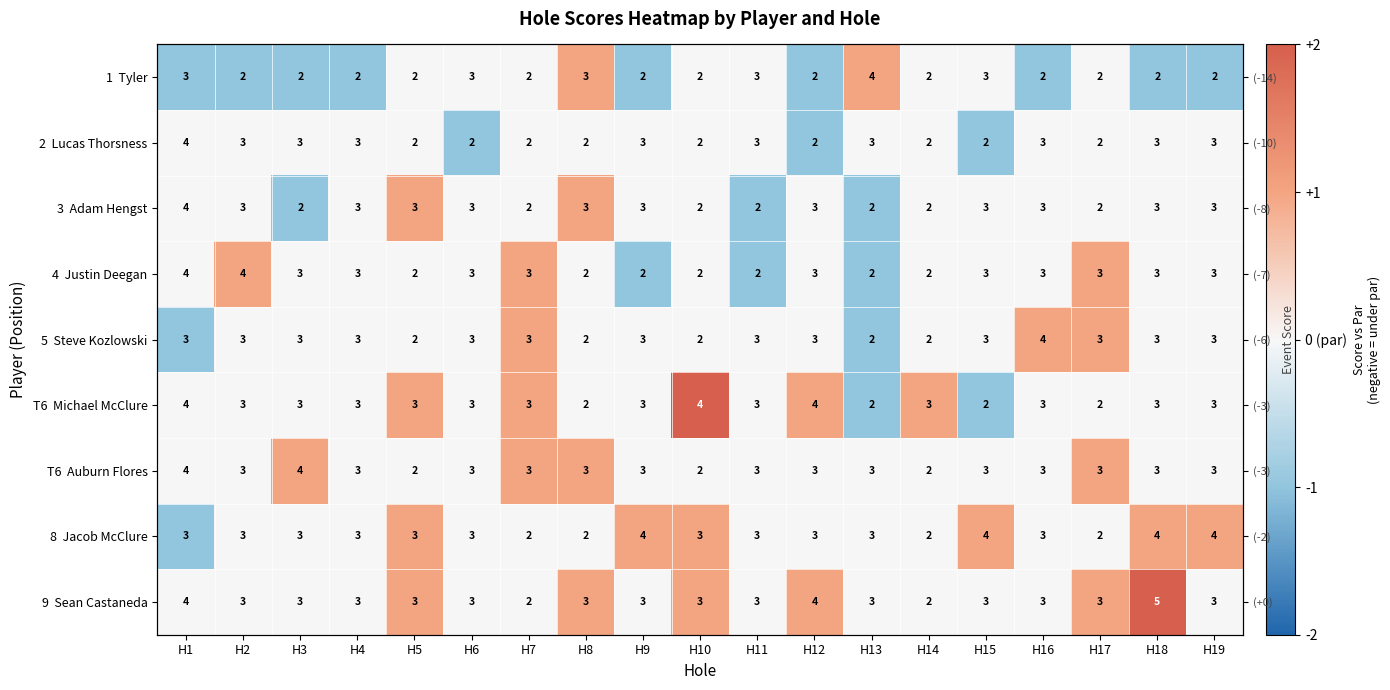

Rank the categories by 4 Justin Deegan value from lowest to highest.

H9, H11, H13, H1, H3, H4, H5, H6, H8, H10, H12, H14, H15, H16, H18, H19, H2, H7, H17